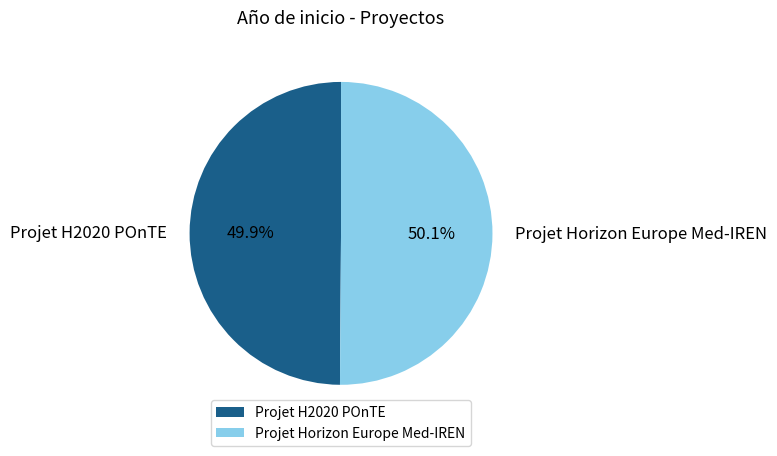

What percentage do Projet H2020 POnTE and Projet Horizon Europe Med-IREN together represent?

100.0%